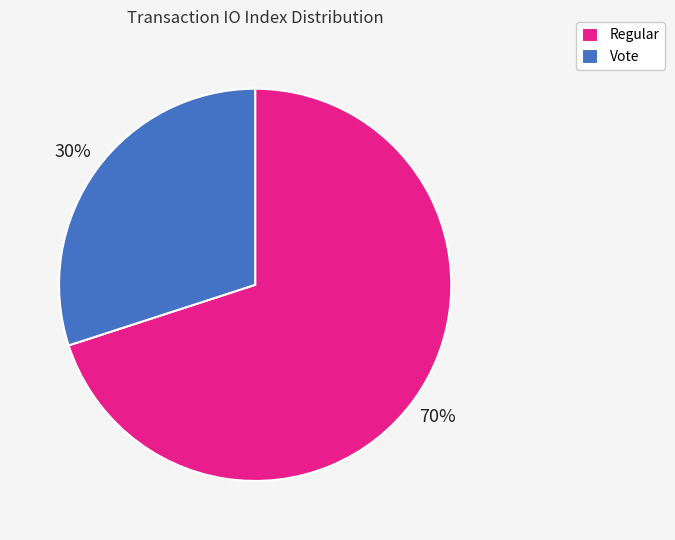

Rank the categories by value from lowest to highest.

Vote, Regular